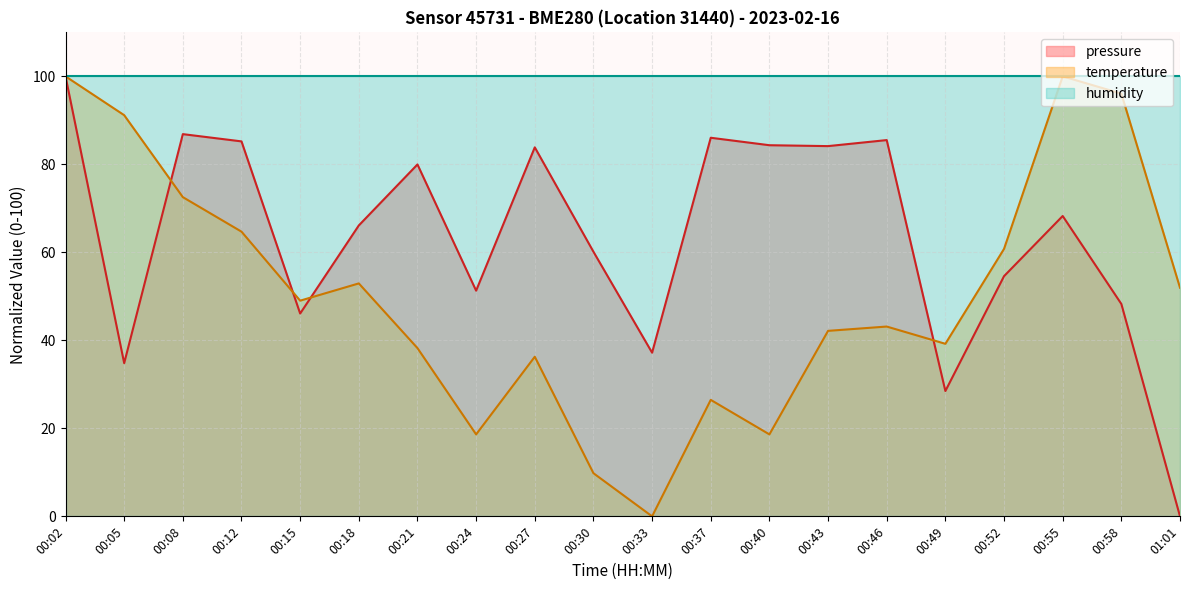

True or false: pressure has a value of 25.1 at 00:33.

False